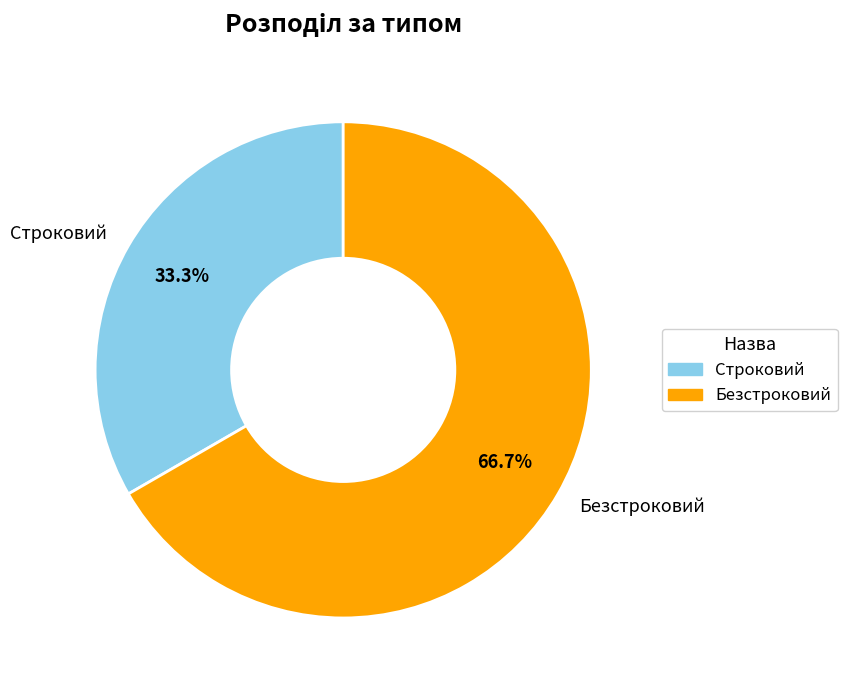

The Строковий slice represents 42% of the pie. True or false?

False